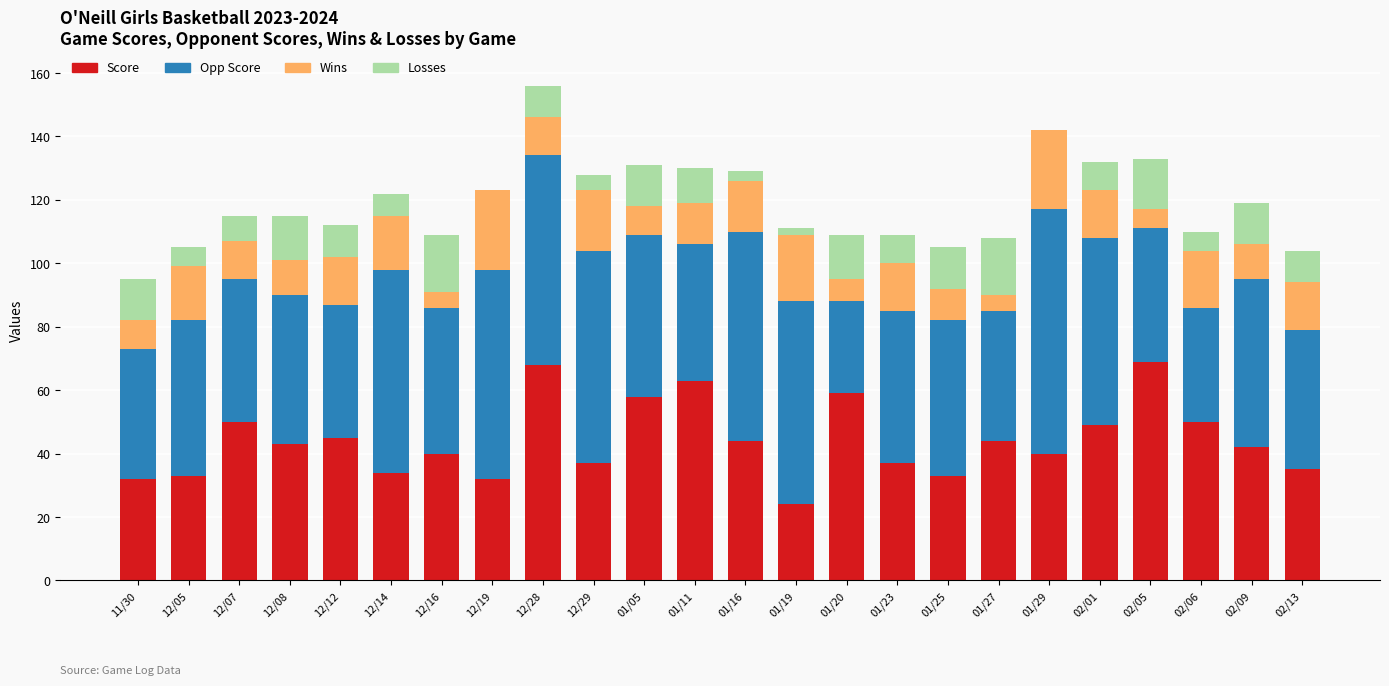

At which category is the sum across all series the highest?

12/28